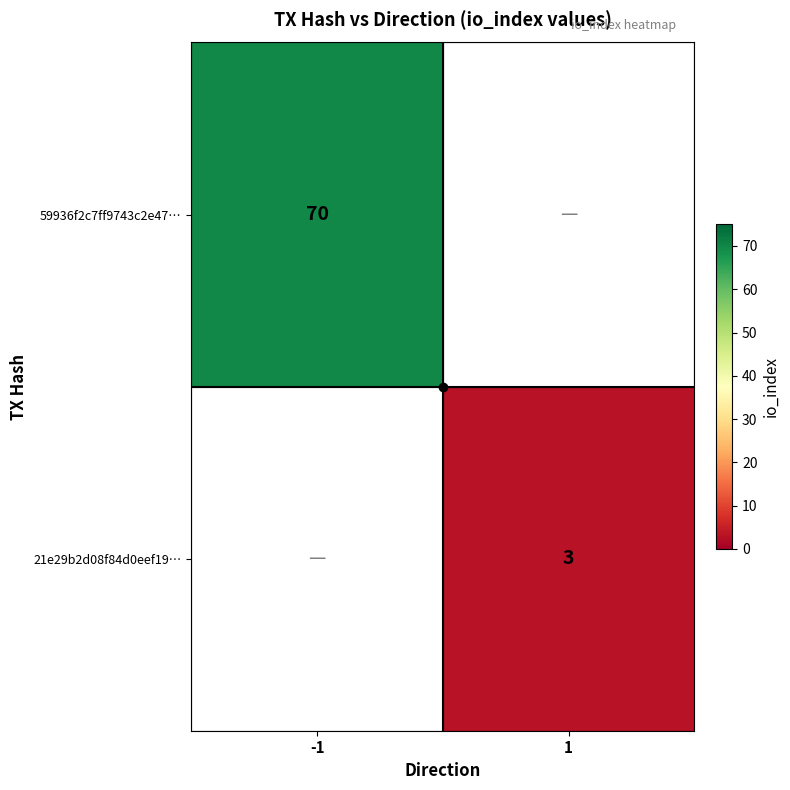

Is it true that 59936f2c7ff9743c2e47… equals 70 at -1?

True